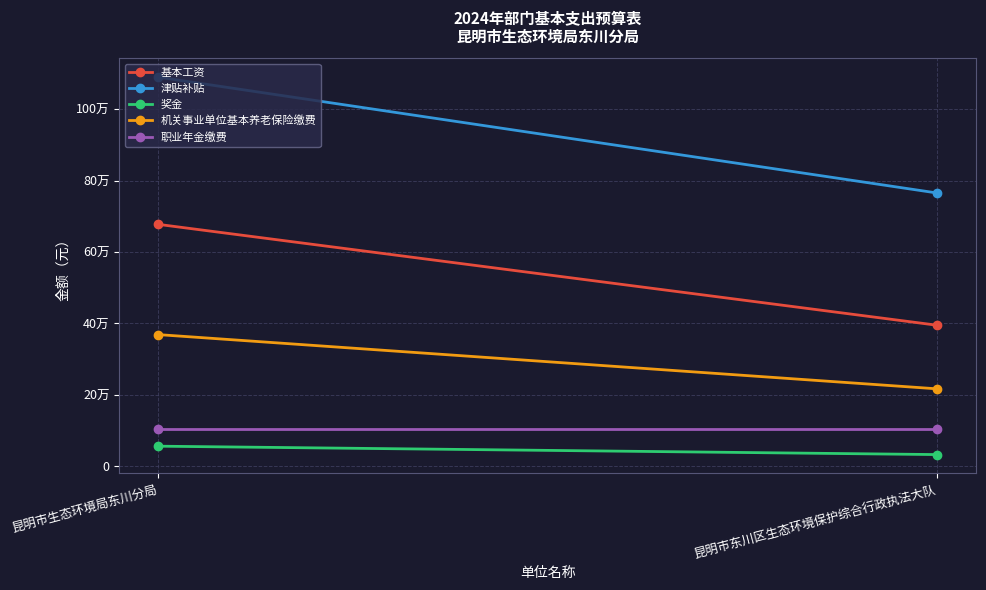

How many data points in 津贴补贴 are less than 1089864?

1